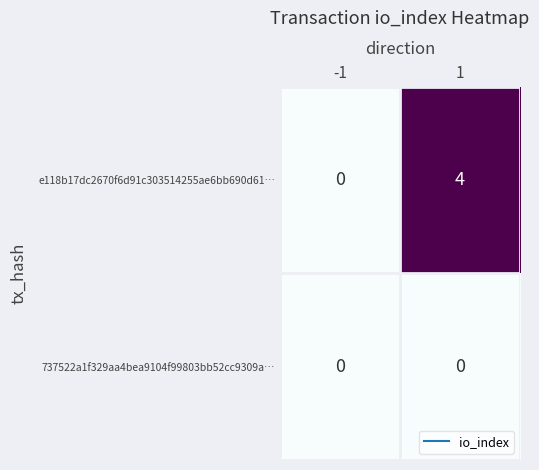

Reading right to left, what are all the values shown in this chart?

e118b17dc2670f6d91c303514255ae6bb690d61…: 4	0
737522a1f329aa4bea9104f99803bb52cc9309a…: 0	0